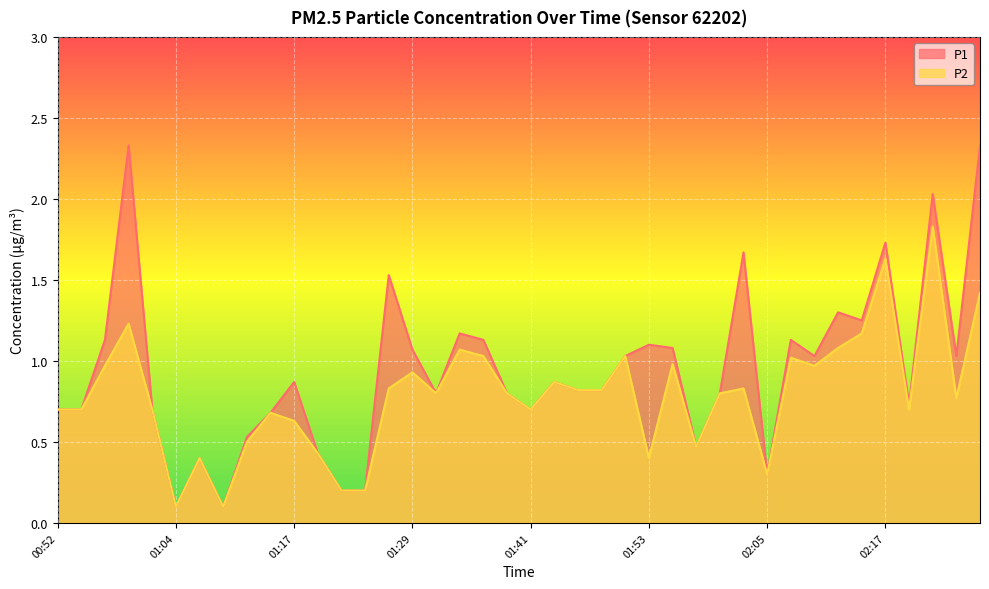

What is the total value across all series at 01:31?

1.6